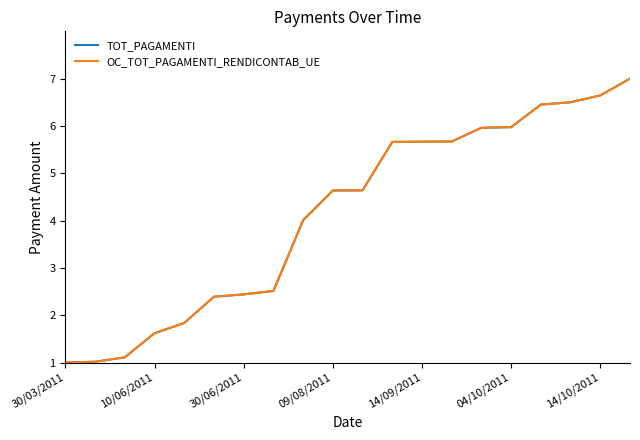

Does the chart display data point markers on the line(s)?

No